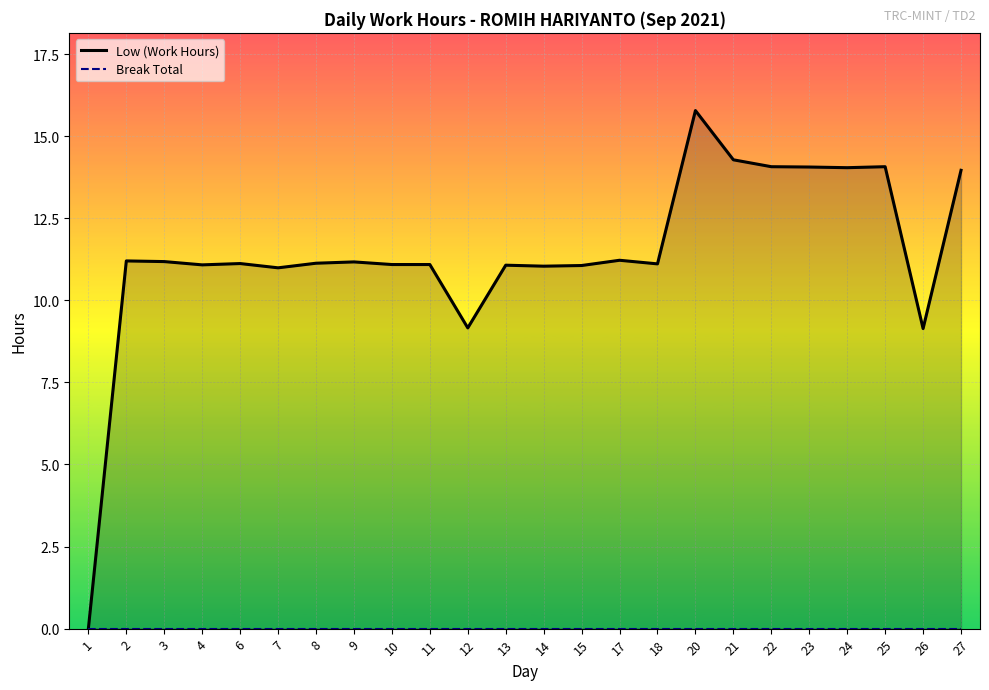

Reading left to right, transcribe all the data shown in this chart.

Low (Work Hours): 0.0	11.2	11.2	11.1	11.1	11.0	11.1	11.2	11.1	11.1	9.2	11.1	11.0	11.1	11.2	11.1	15.8	14.3	14.1	14.1	14.0	14.1	9.1	14.0
Break Total: 0.0	0.0	0.0	0.0	0.0	0.0	0.0	0.0	0.0	0.0	0.0	0.0	0.0	0.0	0.0	0.0	0.0	0.0	0.0	0.0	0.0	0.0	0.0	0.0